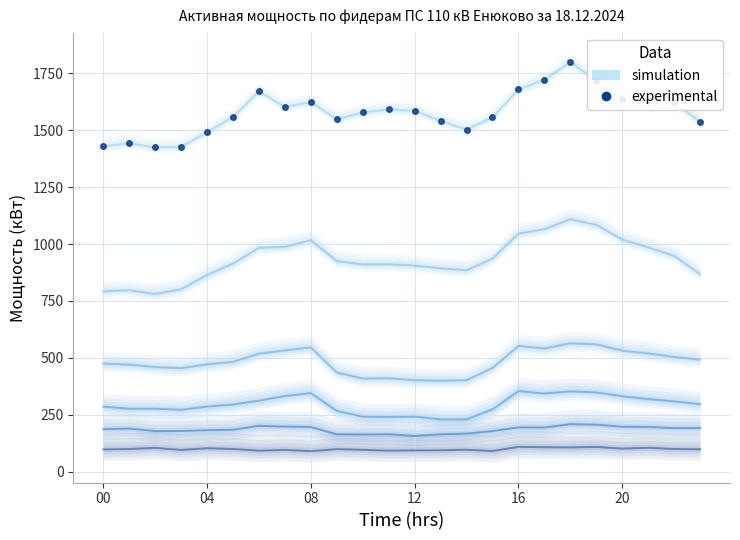

What is the sum of the values at 22 and 04?

3064.8